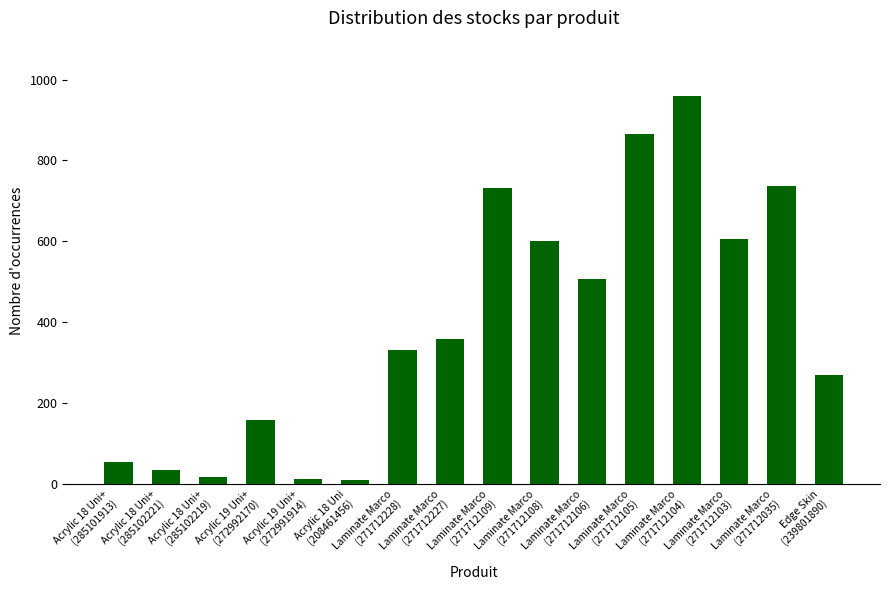

What is the label of the 15th bar from the right?

Acrylic 18 Uni+
(285102221)